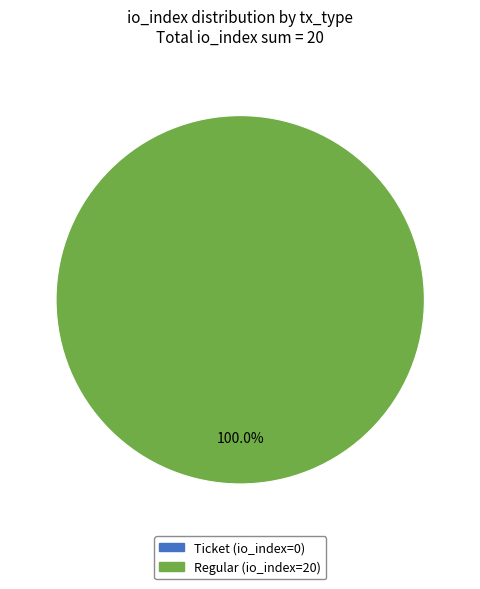

Is it true that Regular (io_index=20) is 99% of the pie?

False